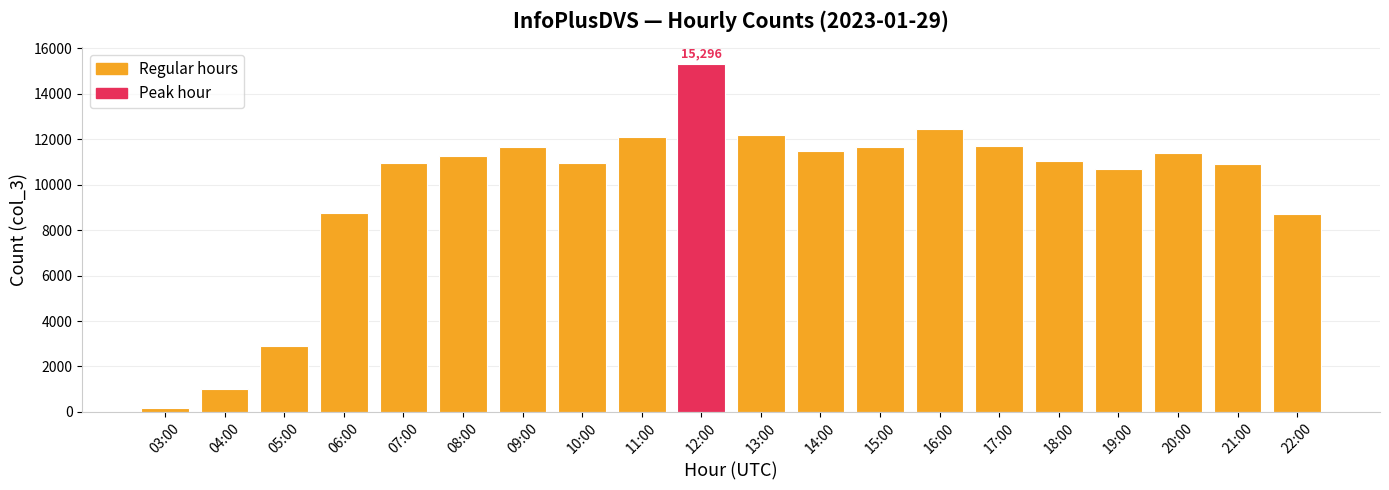

What is the average value?

9864